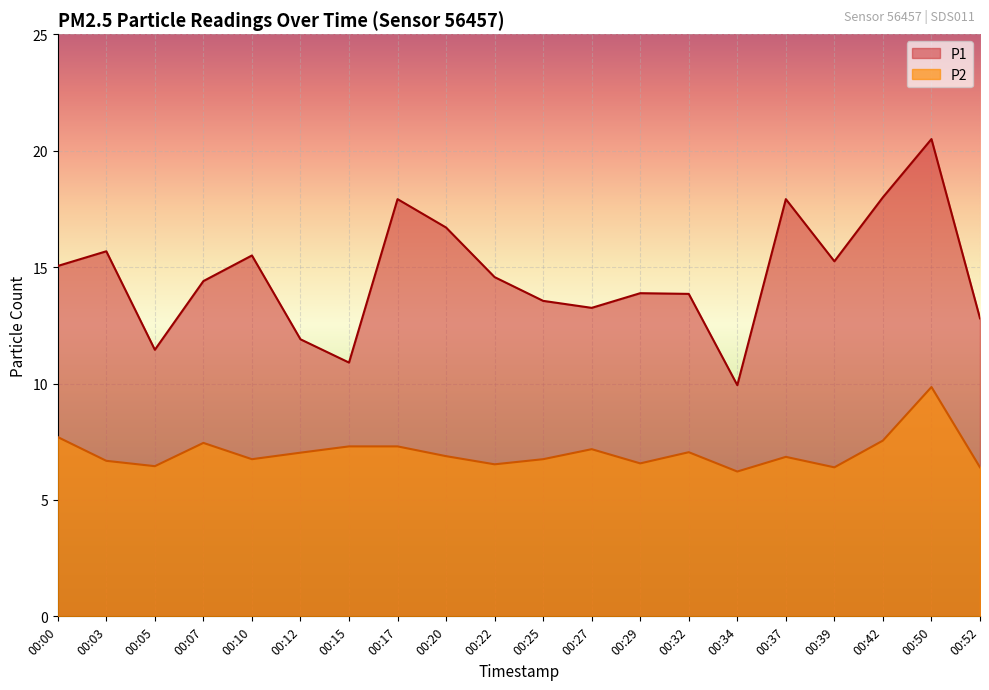

Rank the series at 00:12 from lowest to highest value.

P2, P1